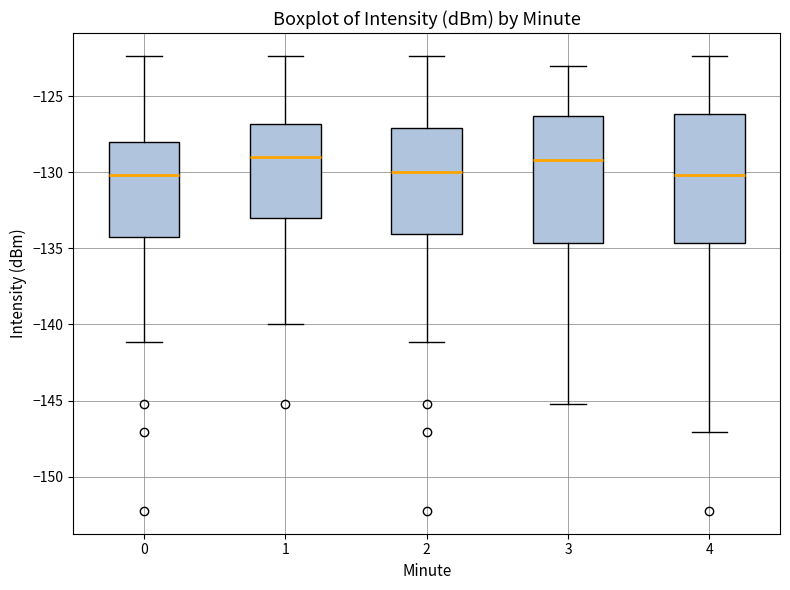

Reading left to right, read every box against the y-axis: the position of its median line, the range the box covers, and the ends of its whiskers. The values are not printed on the chart, so give them approximately, as read against the axis.

0: median -130.0, box -134.5 to -128.0, whiskers -141.0 to -122.5
1: median -129.0, box -133.0 to -127.0, whiskers -140.0 to -122.5
2: median -130.0, box -134.0 to -127.0, whiskers -141.0 to -122.5
3: median -129.0, box -134.5 to -126.5, whiskers -145.0 to -123.0
4: median -130.0, box -134.5 to -126.0, whiskers -147.0 to -122.5